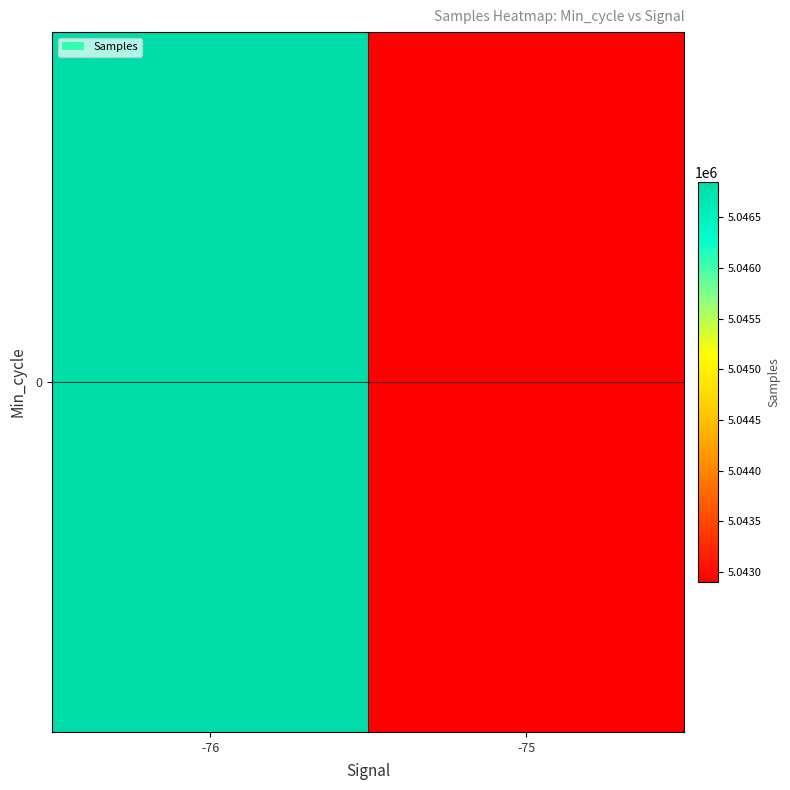

What is the minimum value shown in the chart?

5042903.0